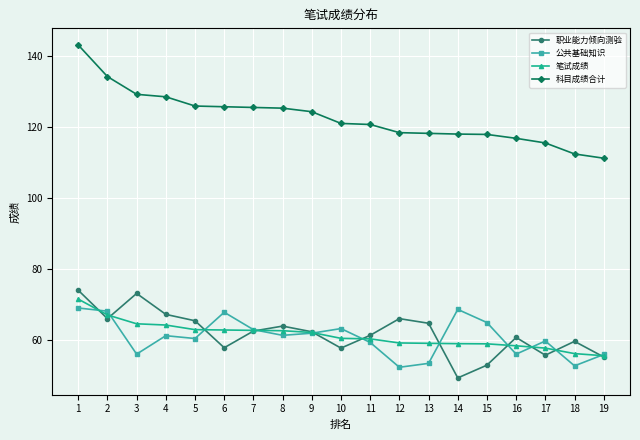

Does the chart display data point markers on the line(s)?

Yes